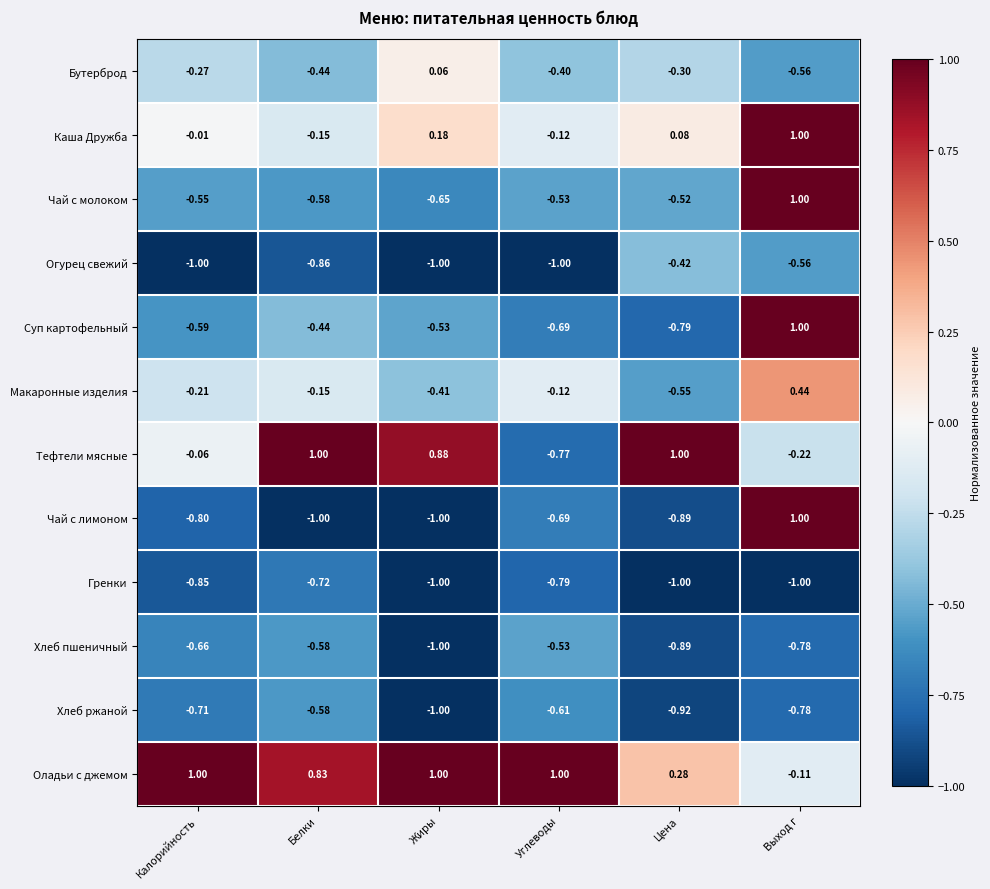

Where is Огурец свежий nearest to the value 0?

Цена